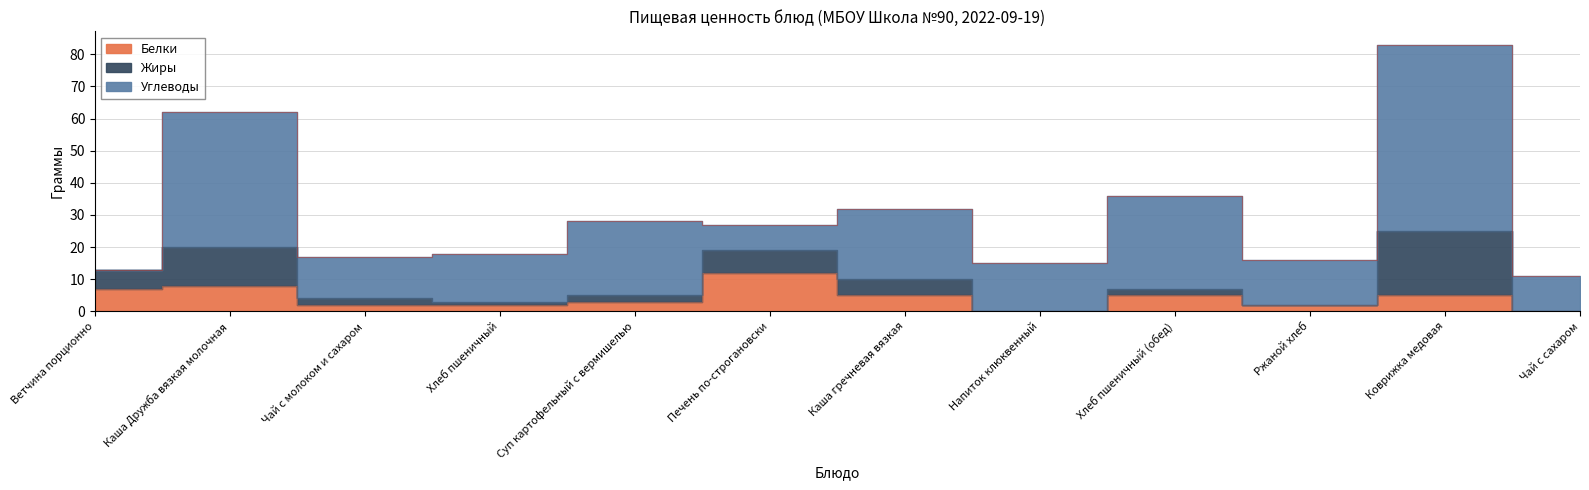

What is the value of the Углеводы point at the 9th from the left?

29